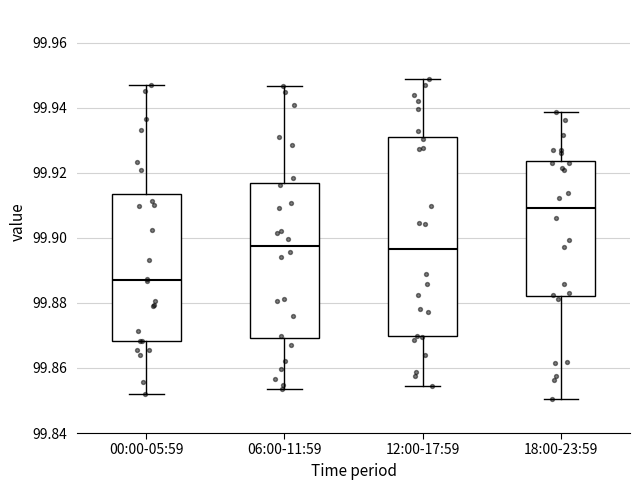

Which box's median line is the highest?

18:00-23:59